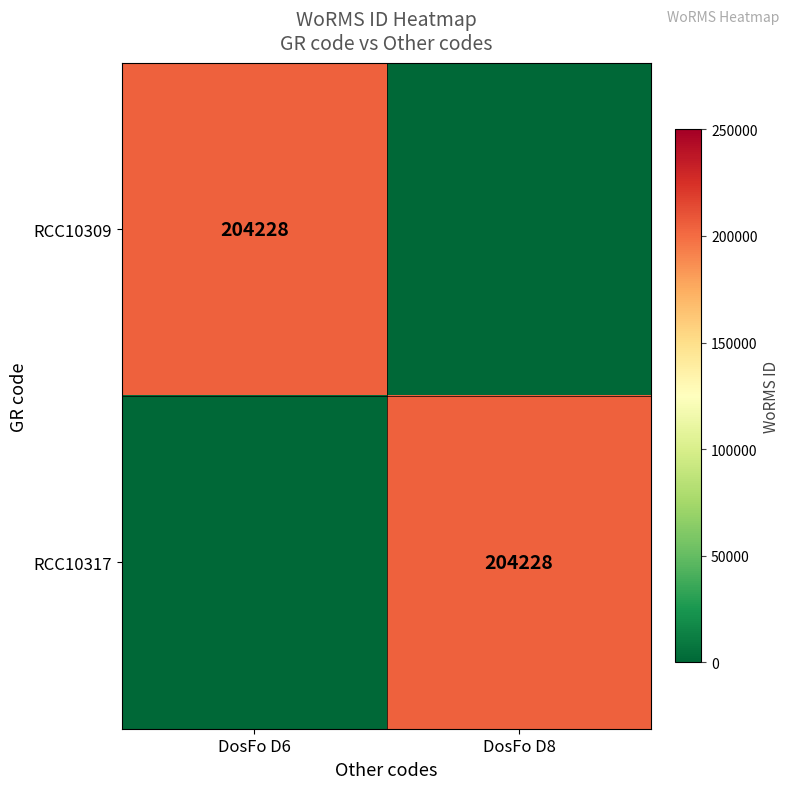

The value of RCC10309 at DosFo D6 is 85837. True or false?

False